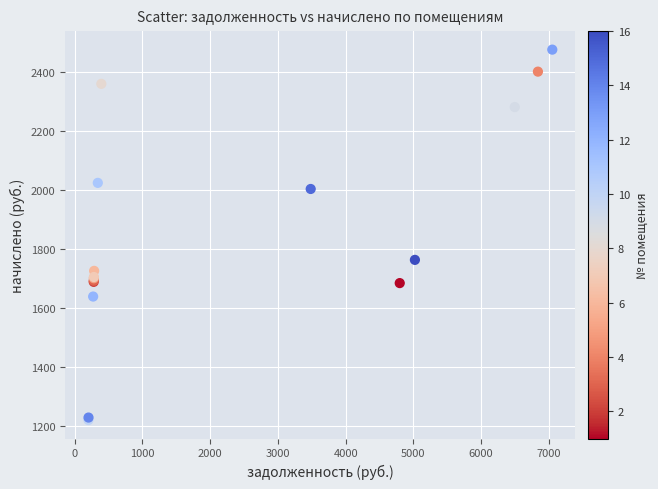

What Y value in the scatter plot is closest to 1848?

1763.6